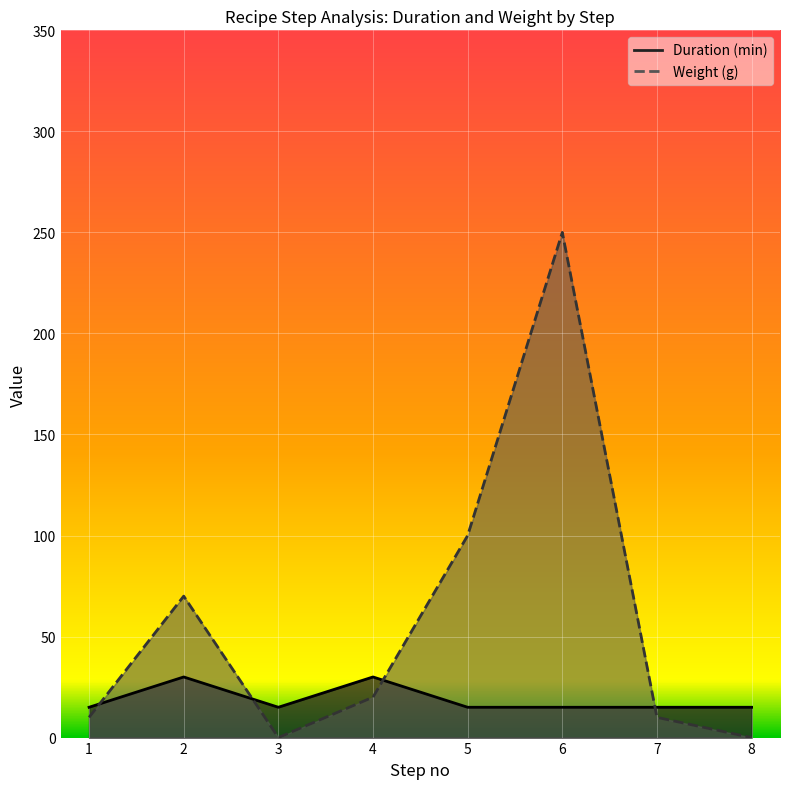

What is the maximum value for Weight (g)?

250